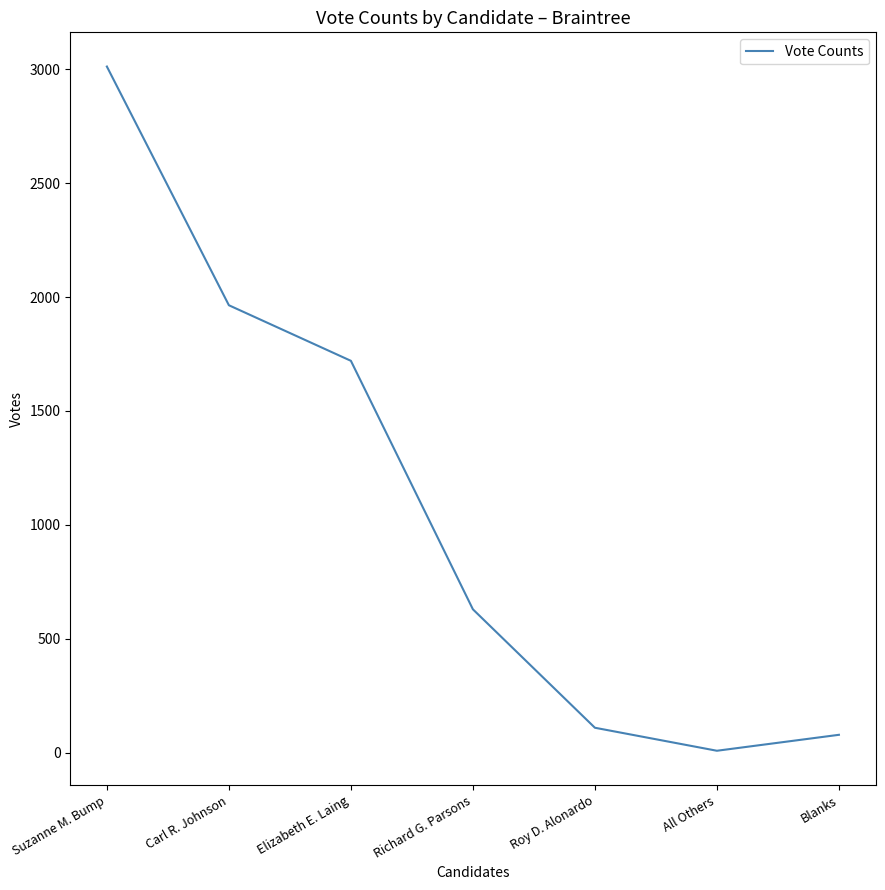

List the labels in order of value, smallest first.

All Others, Blanks, Roy D. Alonardo, Richard G. Parsons, Elizabeth E. Laing, Carl R. Johnson, Suzanne M. Bump